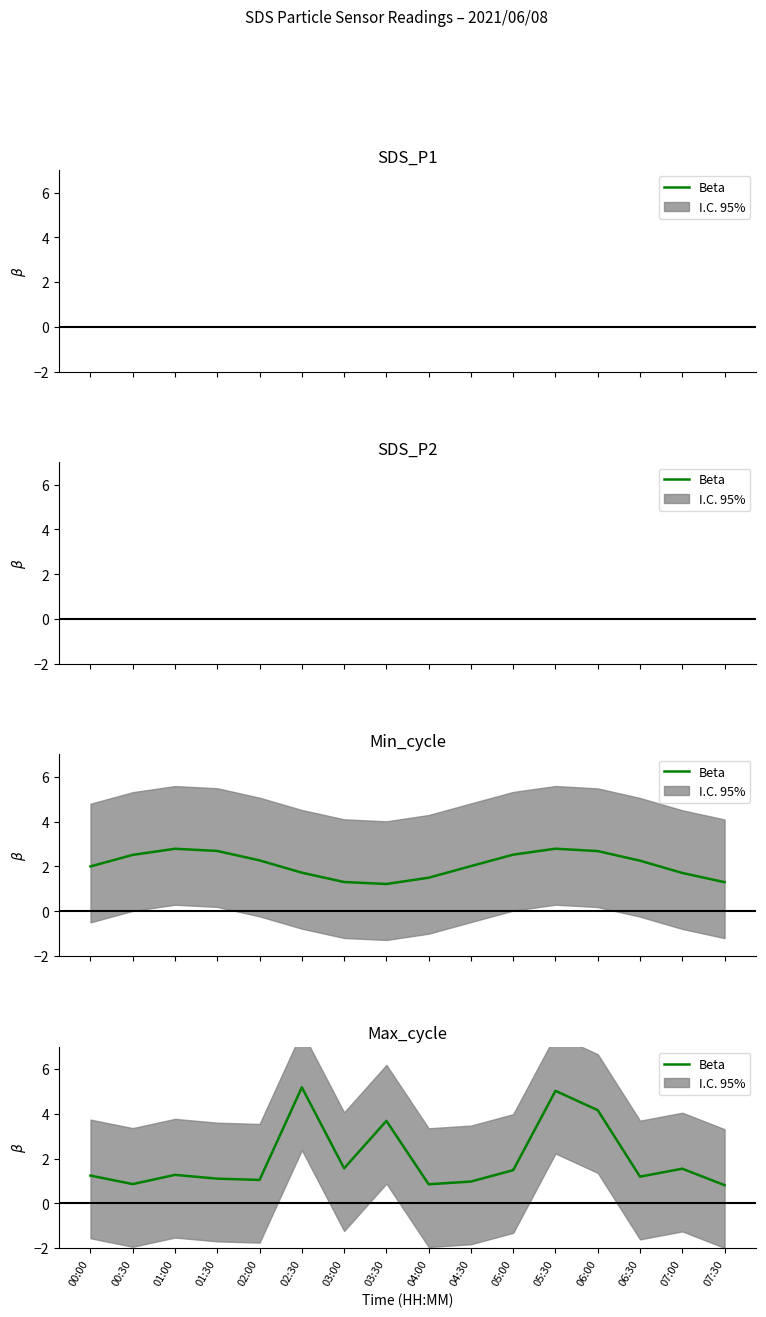

True or false: there are more than 2 points higher than both neighbors.

True